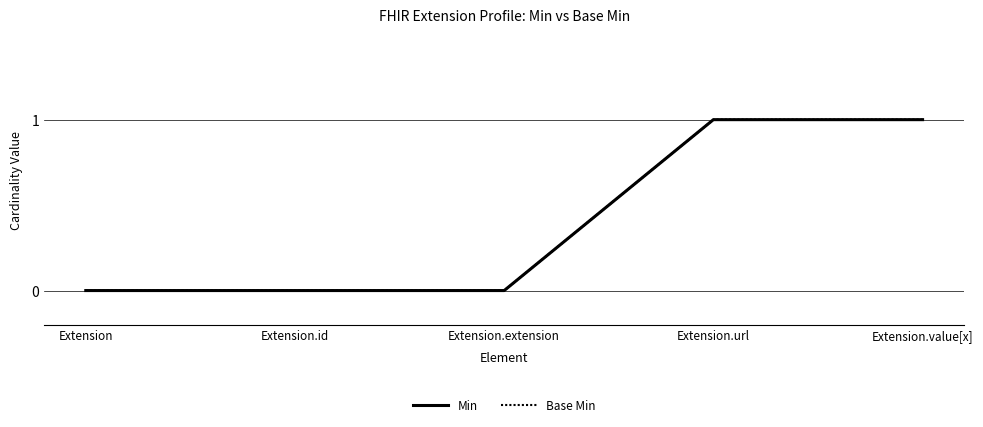

Does the chart display data point markers on the line(s)?

No